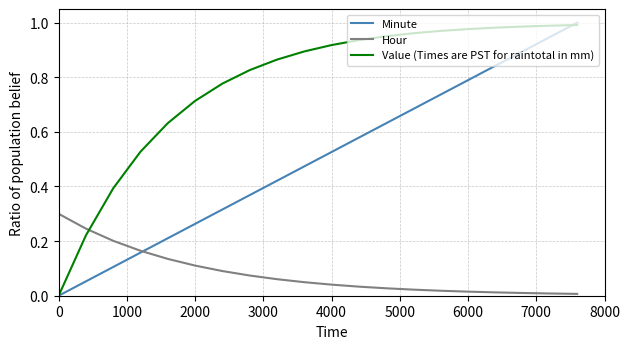

Rank the series by their average value, from highest to lowest.

Value (Times are PST for raintotal in mm), Minute, Hour